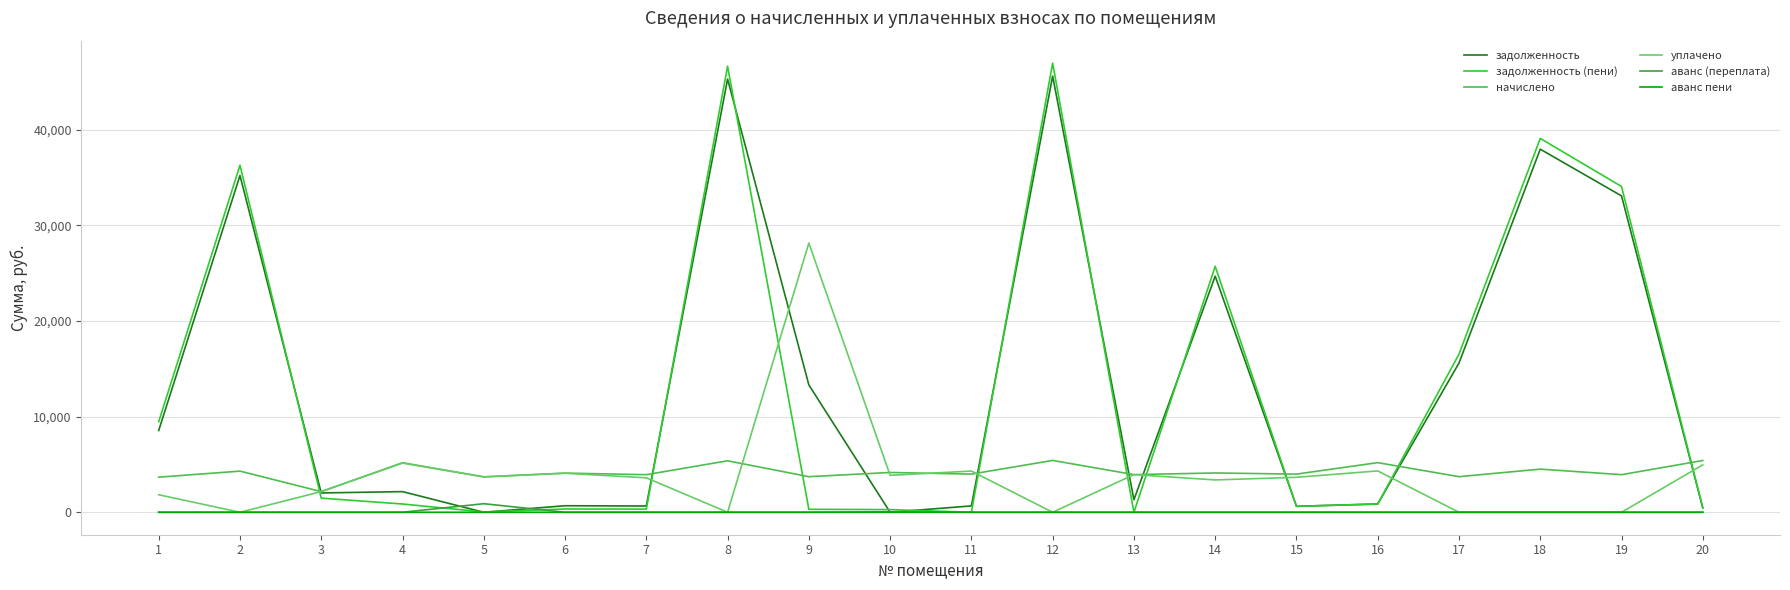

True or false: аванс пени and уплачено intersect in this chart.

False